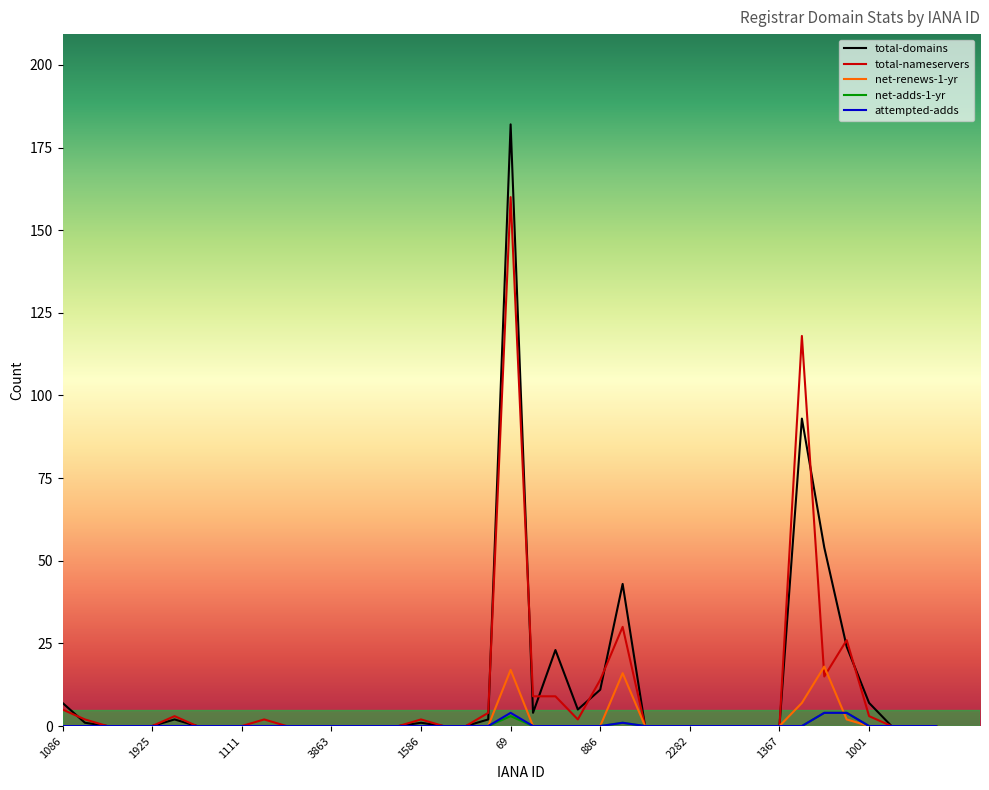

Reading right to left, extract all data points from this chart.

total-domains: 0	0	0	7	24	54	93	0	0	0	0	0	0	0	43	11	5	23	4	182	2	0	0	1	0	0	0	0	0	0	0	0	0	0	2	0	0	0	1	7
total-nameservers: 0	0	0	3	26	15	118	0	0	0	0	0	0	0	30	14	2	9	9	160	4	0	0	2	0	0	0	0	0	0	2	0	0	0	3	0	0	0	2	5
net-renews-1-yr: 0	0	0	0	2	18	7	0	0	0	0	0	0	0	16	0	0	0	0	17	0	0	0	0	0	0	0	0	0	0	0	0	0	0	0	0	0	0	0	0
net-adds-1-yr: 0	0	0	0	4	4	0	0	0	0	0	0	0	0	1	0	0	0	0	3	0	0	0	0	0	0	0	0	0	0	0	0	0	0	0	0	0	0	0	0
attempted-adds: 0	0	0	0	4	4	0	0	0	0	0	0	0	0	1	0	0	0	0	4	0	0	0	0	0	0	0	0	0	0	0	0	0	0	0	0	0	0	0	0